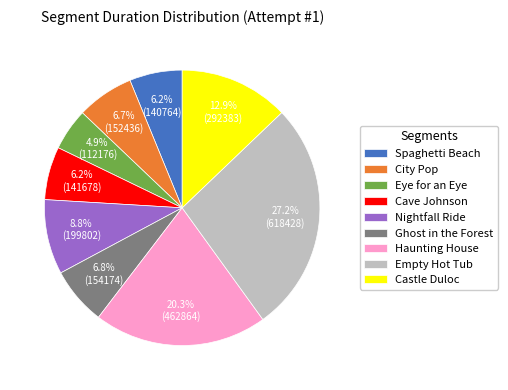

To the nearest percent, what percentage of the pie is City Pop?

7%